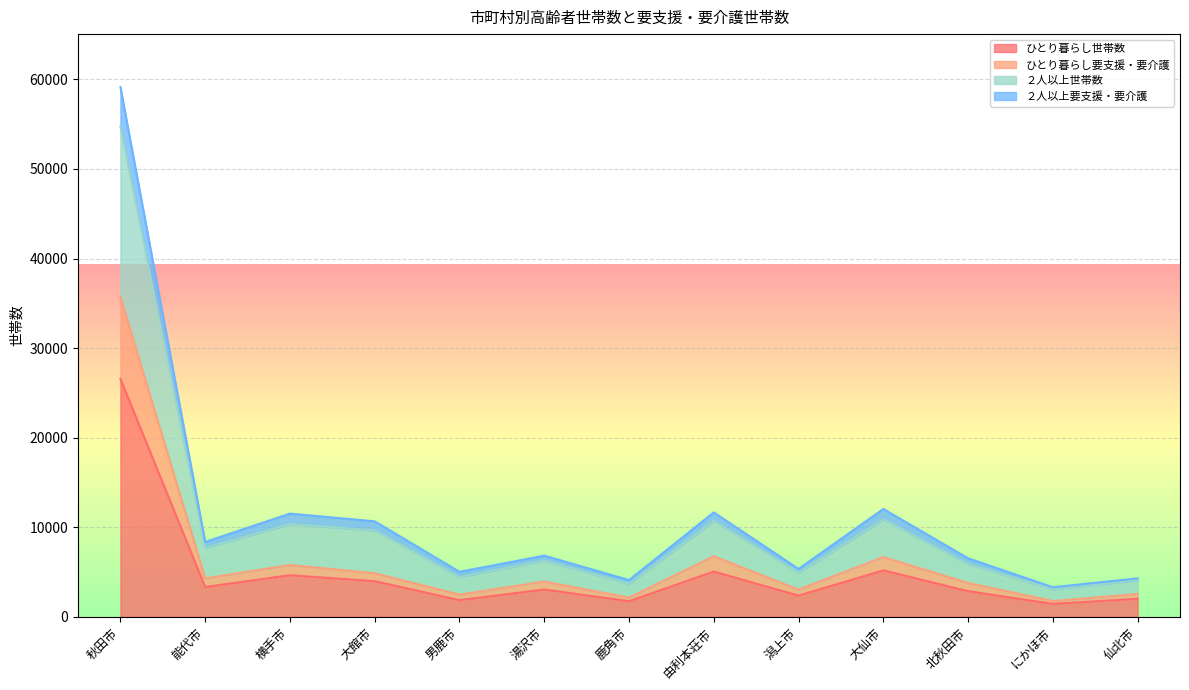

At which label does ひとり暮らし世帯数 reach its peak?

秋田市